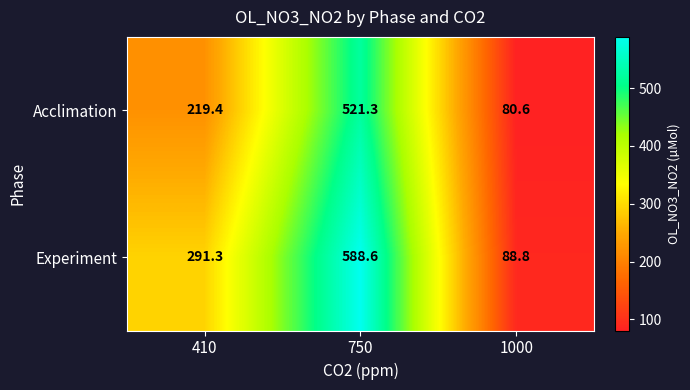

Reading left to right, what are all the values shown in this chart?

Acclimation: 219.4	521.3	80.6
Experiment: 291.3	588.6	88.8